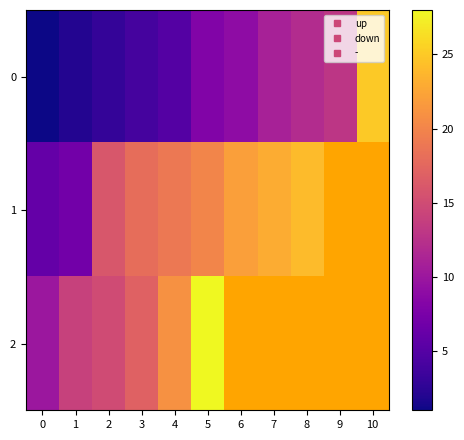

The 1 series shows 23.0 at 7. True or false?

True